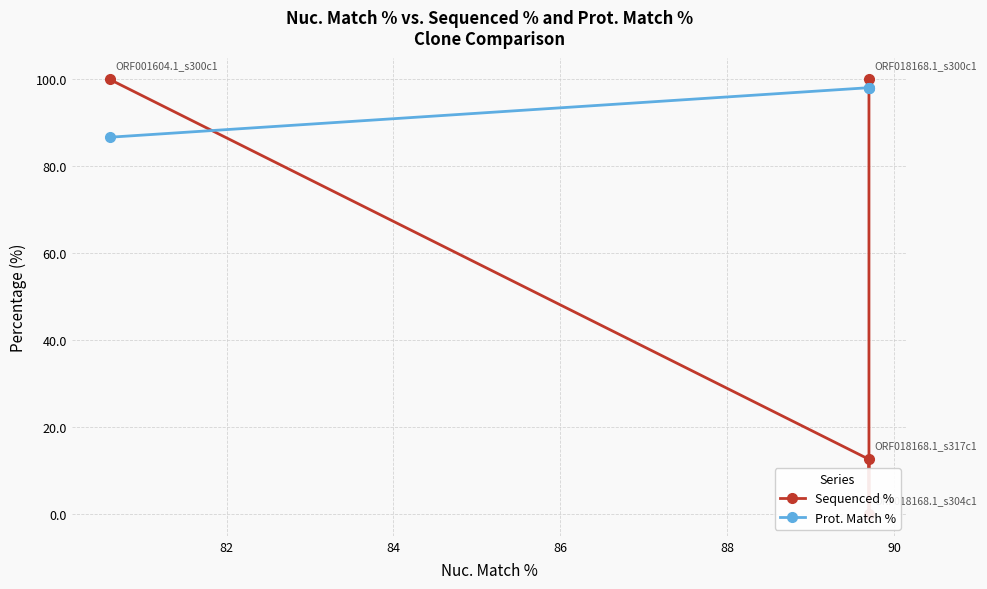

How many distinct data groups are displayed?

2